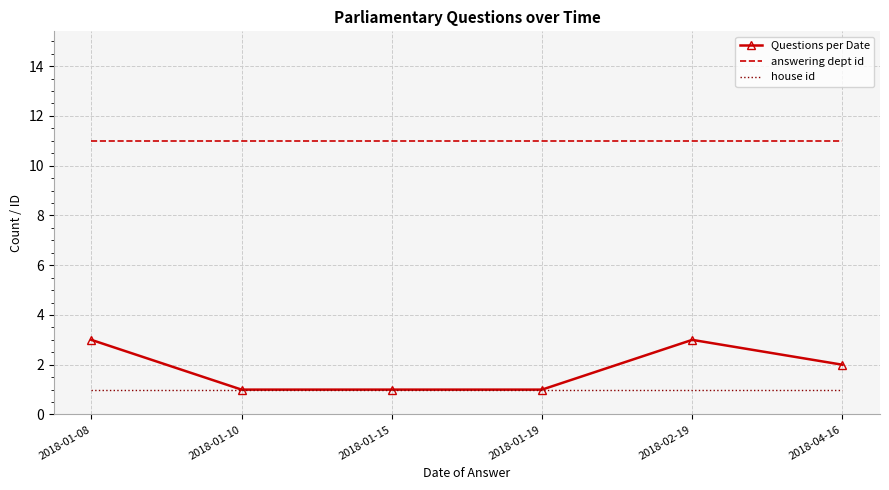

What is the difference between the highest and lowest values at 2018-01-10?

10